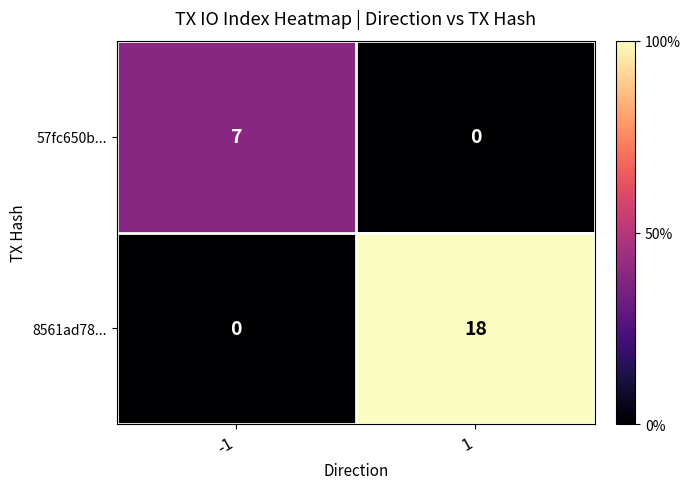

Rank the series by their average value, from lowest to highest.

57fc650b..., 8561ad78...